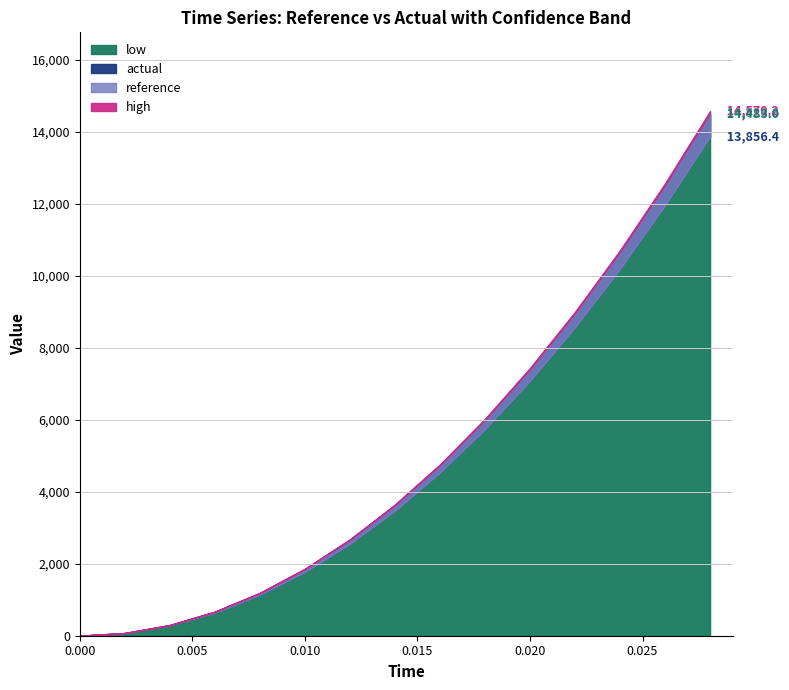

How many lines are shown in the chart?

4